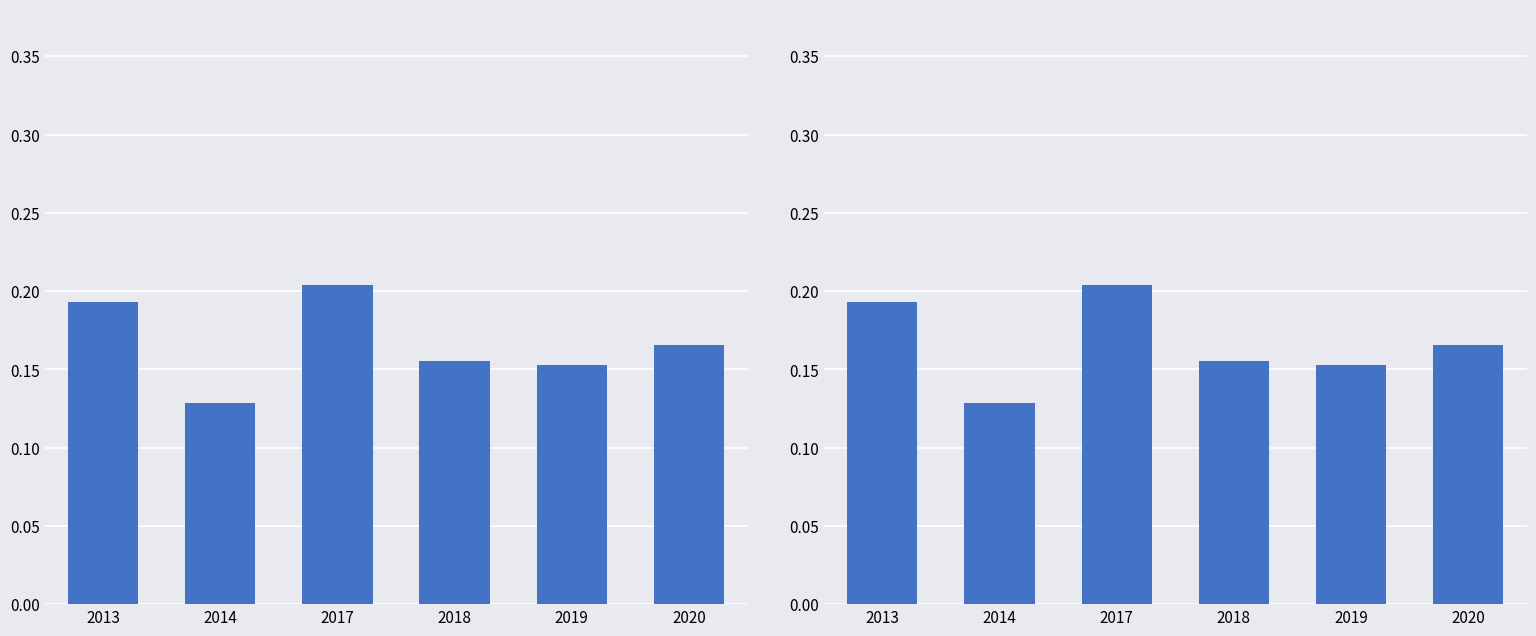

What is the sum of all values?

1.0